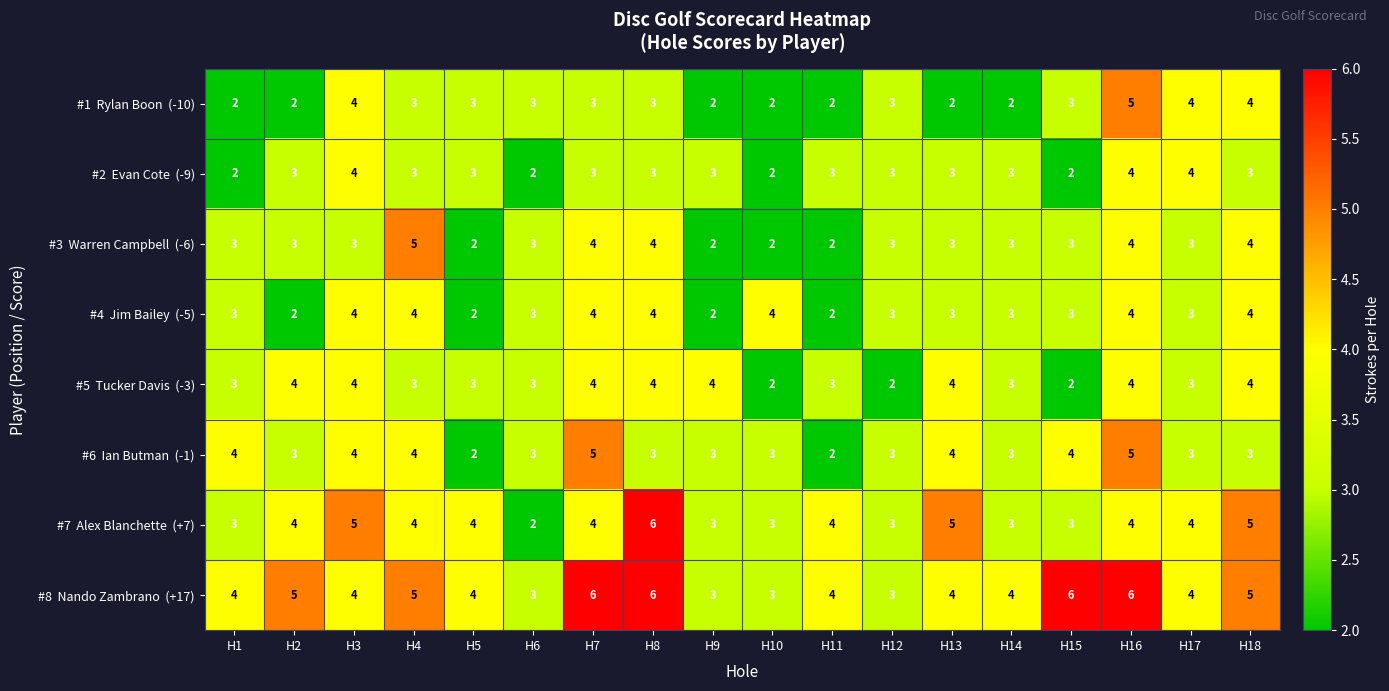

What is the total value across all series at H10?

21